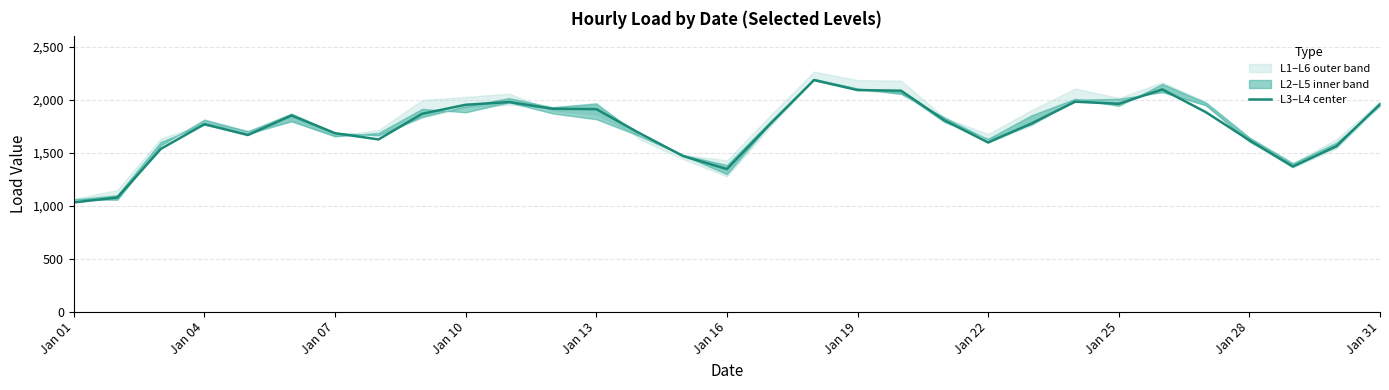

How many lines are shown in the chart?

1